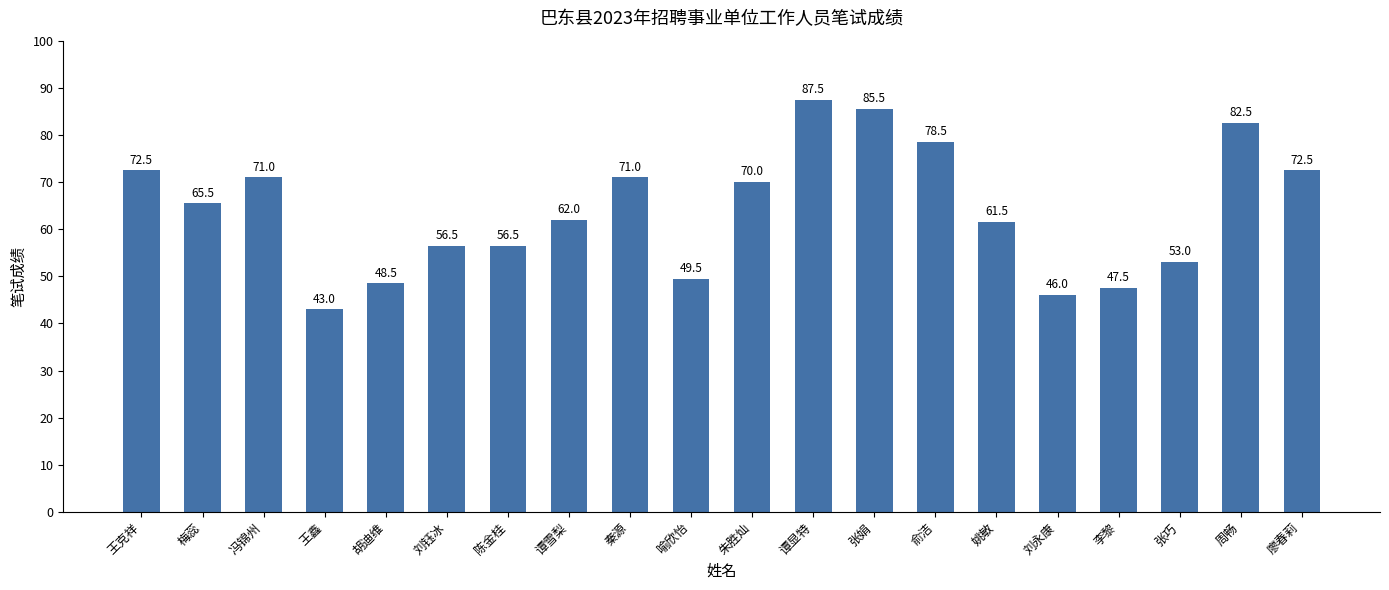

What is the difference between the values at 梅蕊 and 冯锦州?

5.5